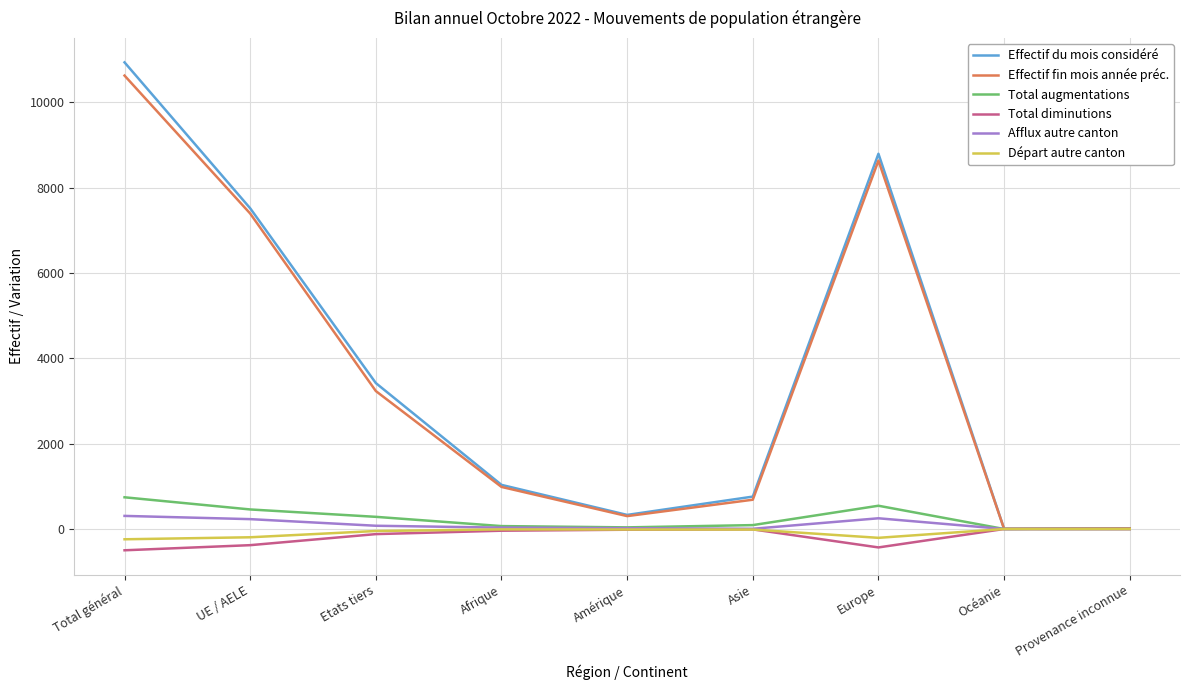

At which category is the sum across all series the highest?

Total général